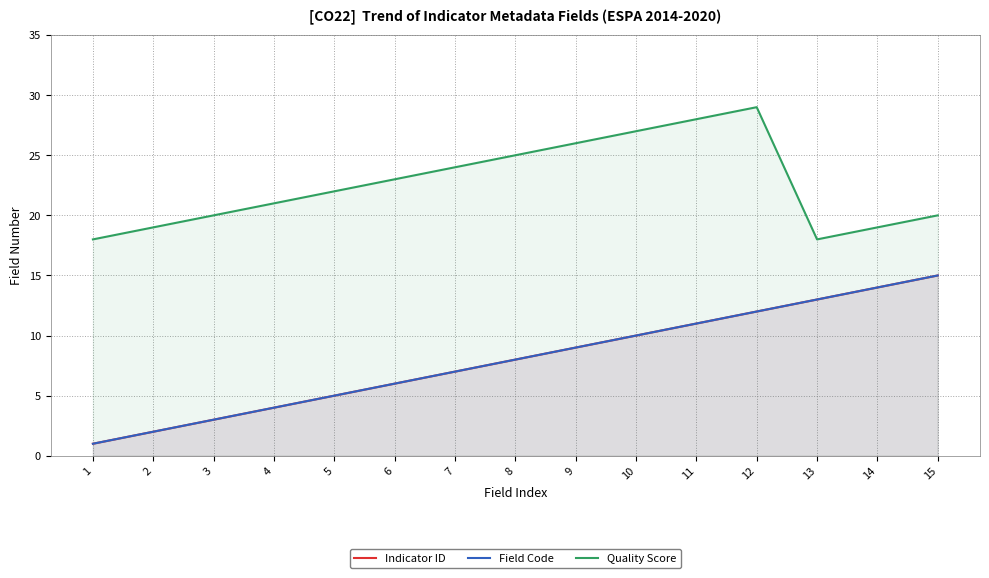

Where does the Field Code series first go above 8?

9